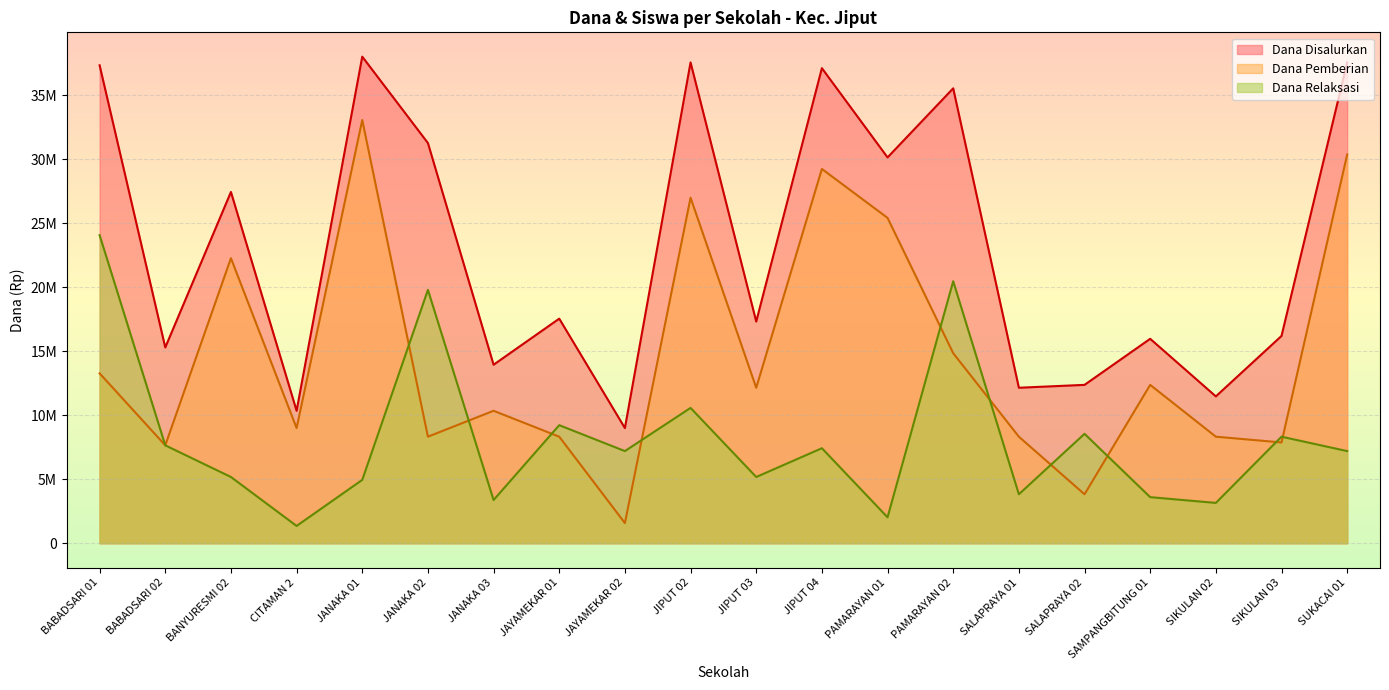

Which series has the largest total across all categories?

Dana Disalurkan